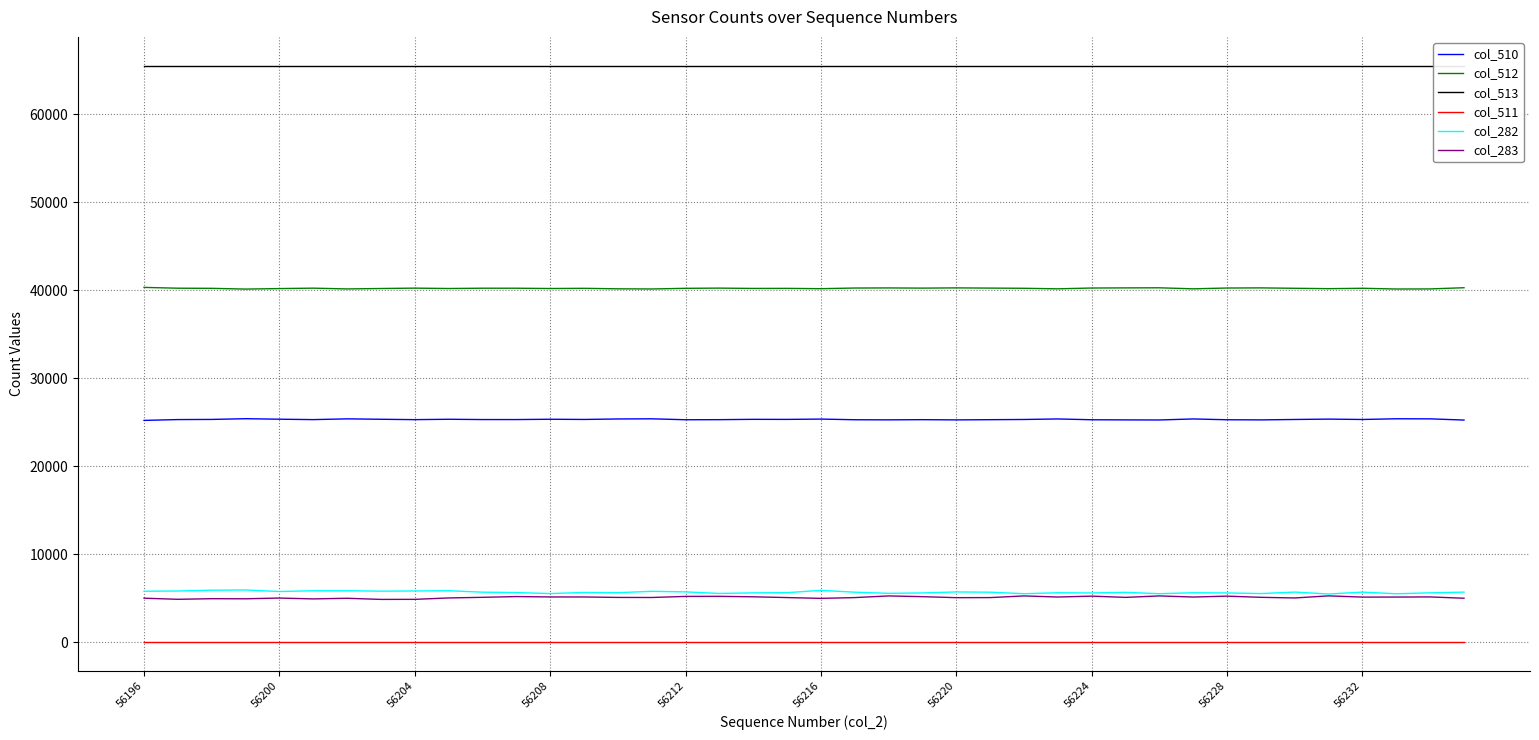

How many lines are shown in the chart?

6